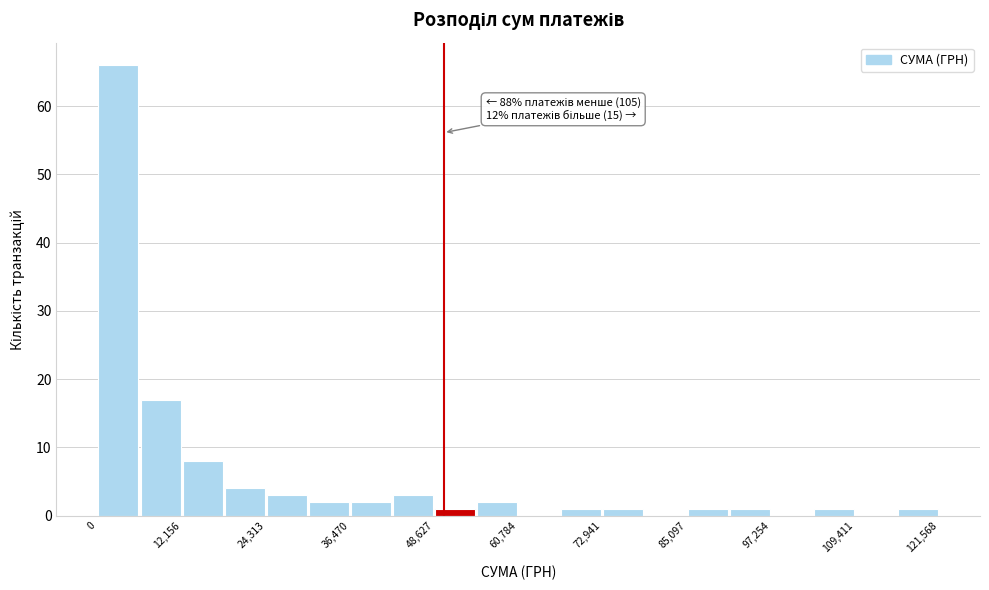

Read against the x-axis, roughly where is the centre of the tallest bar?

4000